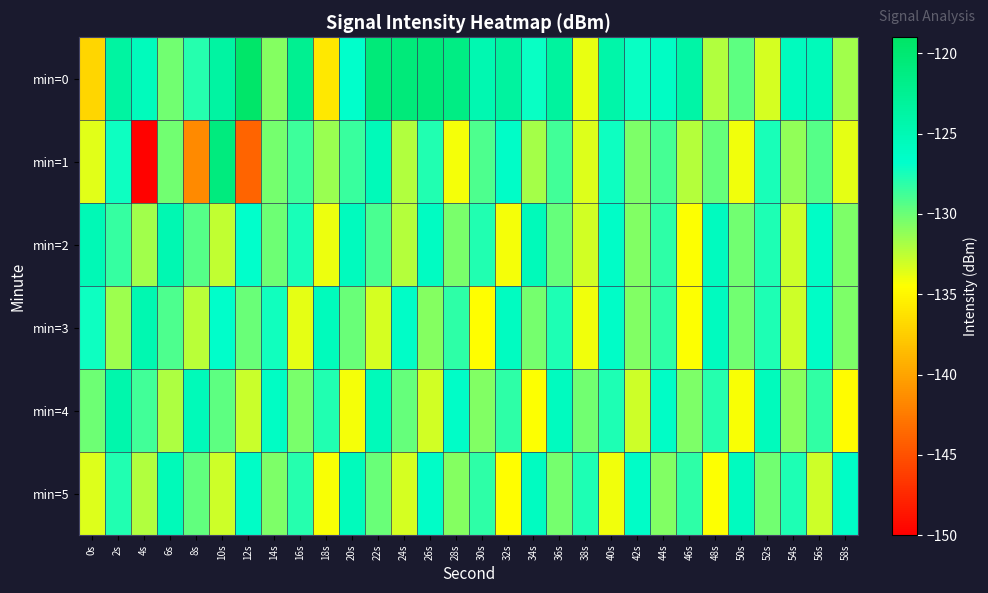

Reading left to right, extract all data points from this chart.

min=0: 0s=-136.9	2s=-123.6	4s=-125.6	6s=-130.2	8s=-127.9	10s=-123.6	12s=-119.3	14s=-130.8	16s=-122.3	18s=-135.9	20s=-126.8	22s=-120.5	24s=-120.7	26s=-120.7	28s=-121.4	30s=-124.7	32s=-123.4	34s=-127.1	36s=-123.3	38s=-133.8	40s=-124.2	42s=-127.0	44s=-126.2	46s=-123.9	48s=-132.1	50s=-129.6	52s=-133.3	54s=-125.7	56s=-125.5	58s=-131.7
min=1: 0s=-133.6	2s=-127.2	4s=-149.9	6s=-130.2	8s=-141.6	10s=-120.9	12s=-143.8	14s=-130.3	16s=-128.6	18s=-131.5	20s=-128.5	22s=-125.3	24s=-132.1	26s=-127.8	28s=-134.2	30s=-129.1	32s=-126.4	34s=-131.8	36s=-128.7	38s=-133.5	40s=-127.2	42s=-130.6	44s=-128.9	46s=-132.3	48s=-129.8	50s=-134.1	52s=-127.5	54s=-131.2	56s=-129.4	58s=-133.7
min=2: 0s=-125.1	2s=-128.4	4s=-131.7	6s=-124.9	8s=-129.3	10s=-132.6	12s=-126.8	14s=-130.1	16s=-127.5	18s=-133.9	20s=-125.7	22s=-129.0	24s=-132.3	26s=-126.1	28s=-130.4	30s=-127.8	32s=-134.2	34s=-125.5	36s=-129.8	38s=-133.1	40s=-126.4	42s=-130.7	44s=-128.1	46s=-134.5	48s=-125.9	50s=-130.2	52s=-127.6	54s=-133.0	56s=-126.3	58s=-130.6
min=3: 0s=-127.2	2s=-131.5	4s=-124.8	6s=-129.1	8s=-132.4	10s=-126.7	12s=-130.0	14s=-127.3	16s=-133.7	18s=-125.6	20s=-129.9	22s=-133.2	24s=-126.5	26s=-130.8	28s=-128.2	30s=-134.6	32s=-126.0	34s=-130.3	36s=-127.7	38s=-134.1	40s=-126.4	42s=-130.7	44s=-128.1	46s=-134.5	48s=-125.9	50s=-130.2	52s=-127.6	54s=-133.0	56s=-126.3	58s=-130.6
min=4: 0s=-130.1	2s=-124.4	4s=-128.7	6s=-132.0	8s=-125.3	10s=-129.6	12s=-132.9	14s=-126.2	16s=-130.5	18s=-127.8	20s=-134.2	22s=-125.5	24s=-129.8	26s=-133.1	28s=-126.4	30s=-130.7	32s=-128.1	34s=-134.5	36s=-125.9	38s=-130.2	40s=-127.6	42s=-133.0	44s=-126.3	46s=-130.6	48s=-127.9	50s=-134.3	52s=-125.6	54s=-130.9	56s=-128.3	58s=-134.7
min=5: 0s=-133.5	2s=-127.8	4s=-132.1	6s=-125.4	8s=-129.7	10s=-133.0	12s=-126.3	14s=-130.6	16s=-127.9	18s=-134.3	20s=-125.6	22s=-129.9	24s=-133.2	26s=-126.5	28s=-130.8	30s=-128.2	32s=-134.6	34s=-126.0	36s=-130.3	38s=-127.7	40s=-134.1	42s=-126.4	44s=-130.7	46s=-128.1	48s=-134.5	50s=-125.9	52s=-130.2	54s=-127.6	56s=-133.0	58s=-126.3